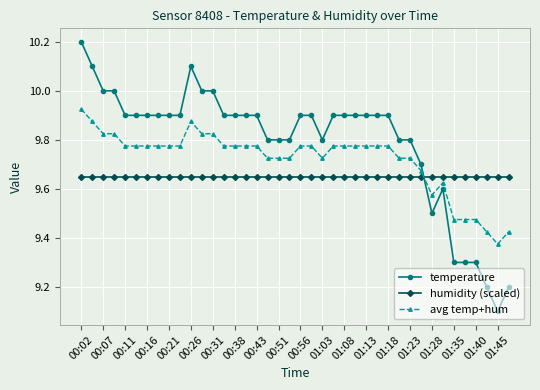

What is the minimum value shown in the chart?

9.1